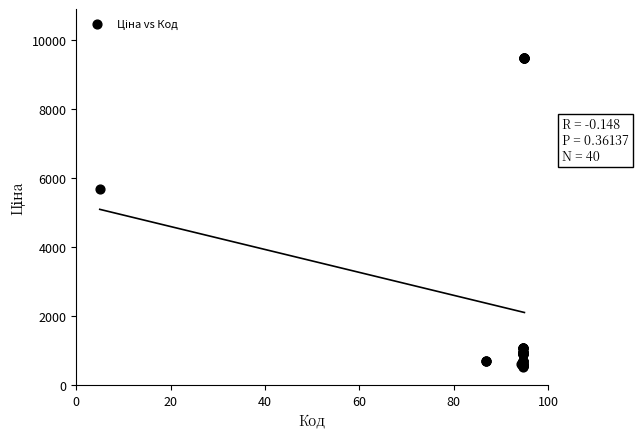

What Y value in the scatter plot is closest to 5005?

5673.8